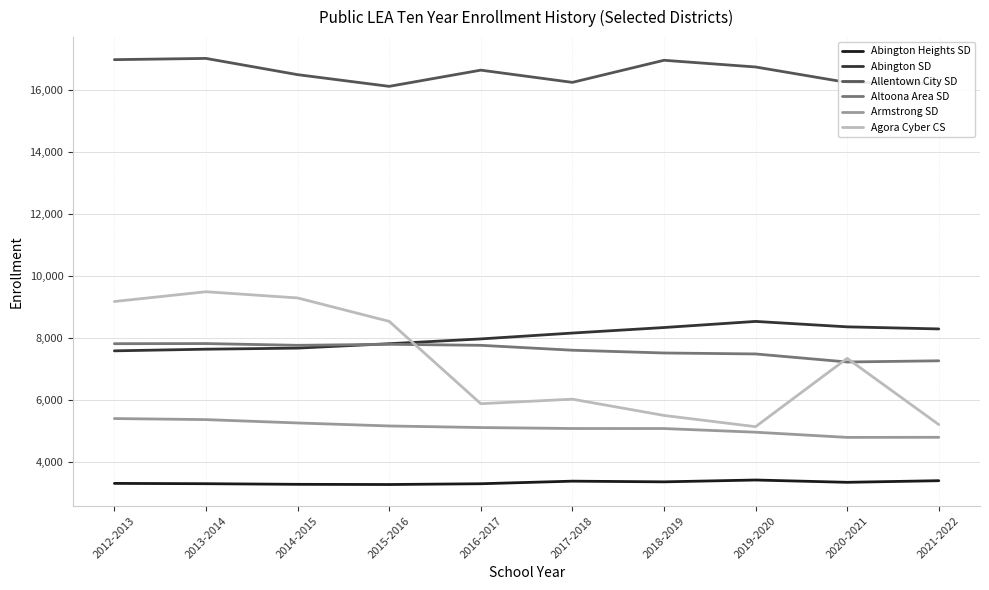

Which series has the largest range (max minus min)?

Agora Cyber CS